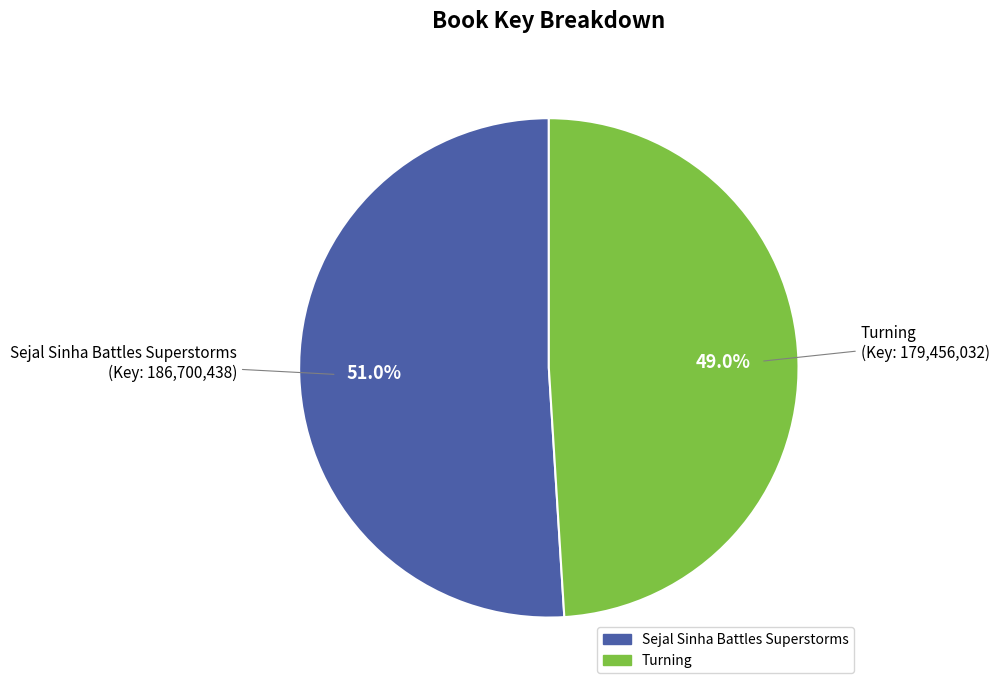

Rank the categories by value from highest to lowest.

Sejal Sinha Battles Superstorms, Turning